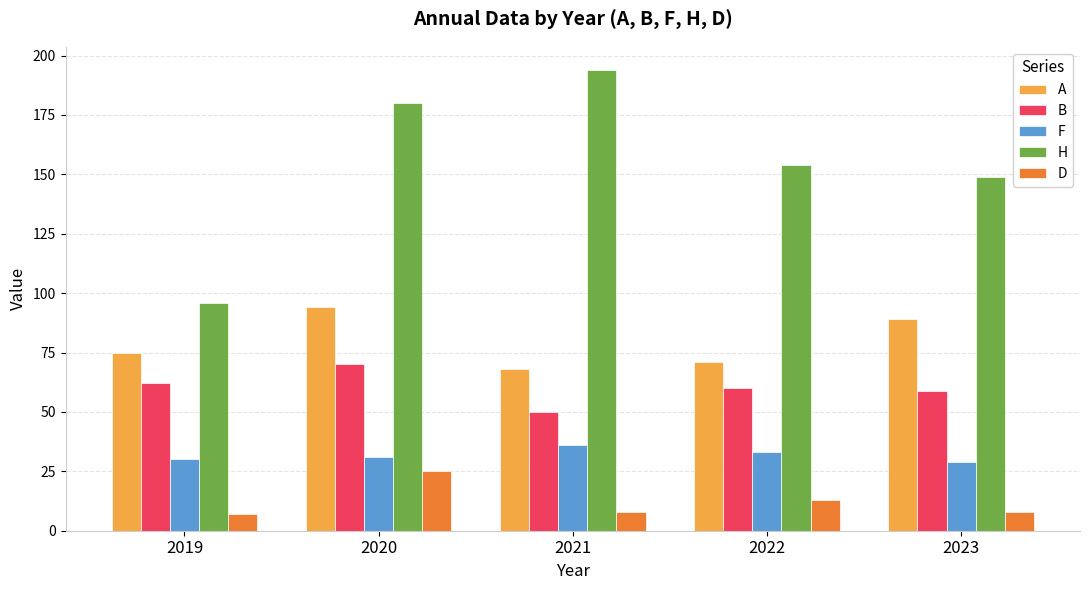

What is the spread (max minus min) of values at 2021?

186